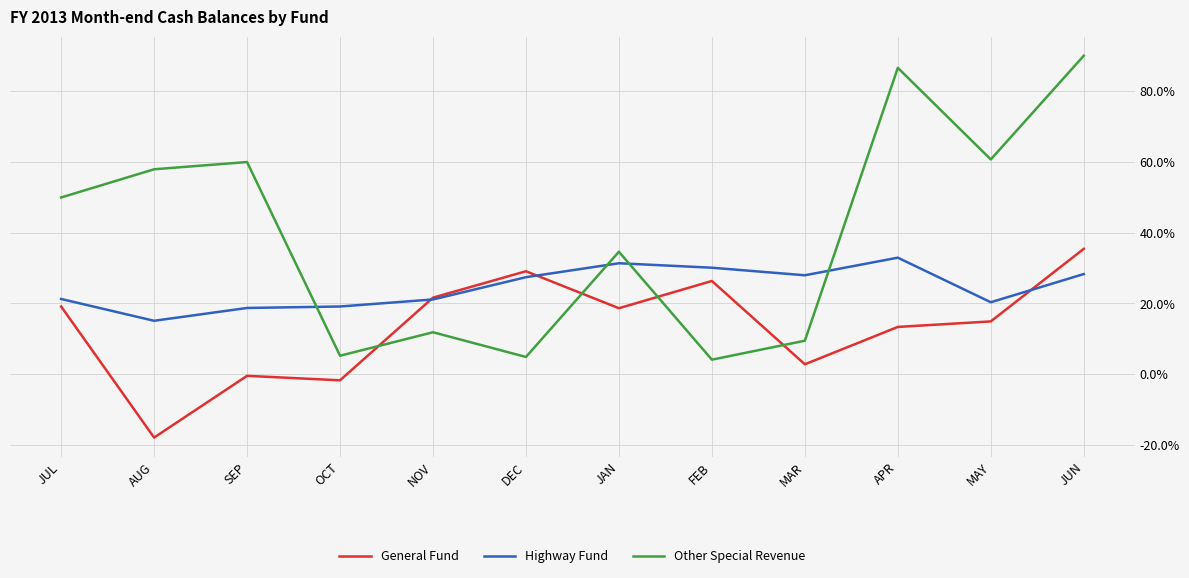

Between NOV and JAN, which series saw the biggest shift?

Other Special Revenue